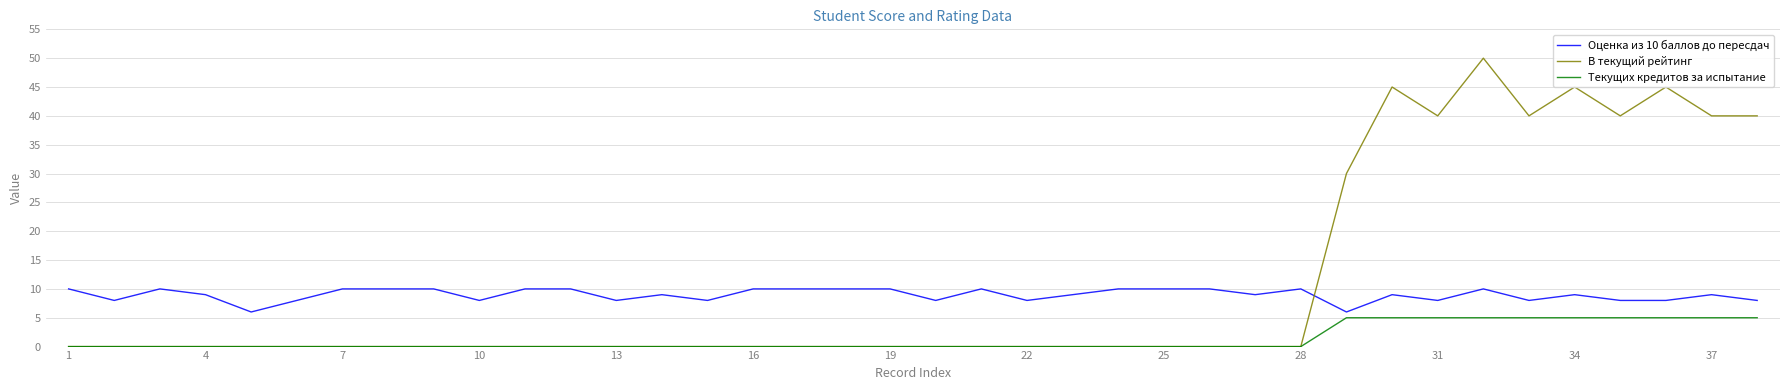

List the series in order of their peak value, highest first.

В текущий рейтинг, Оценка из 10 баллов до пересдач, Текущих кредитов за испытание